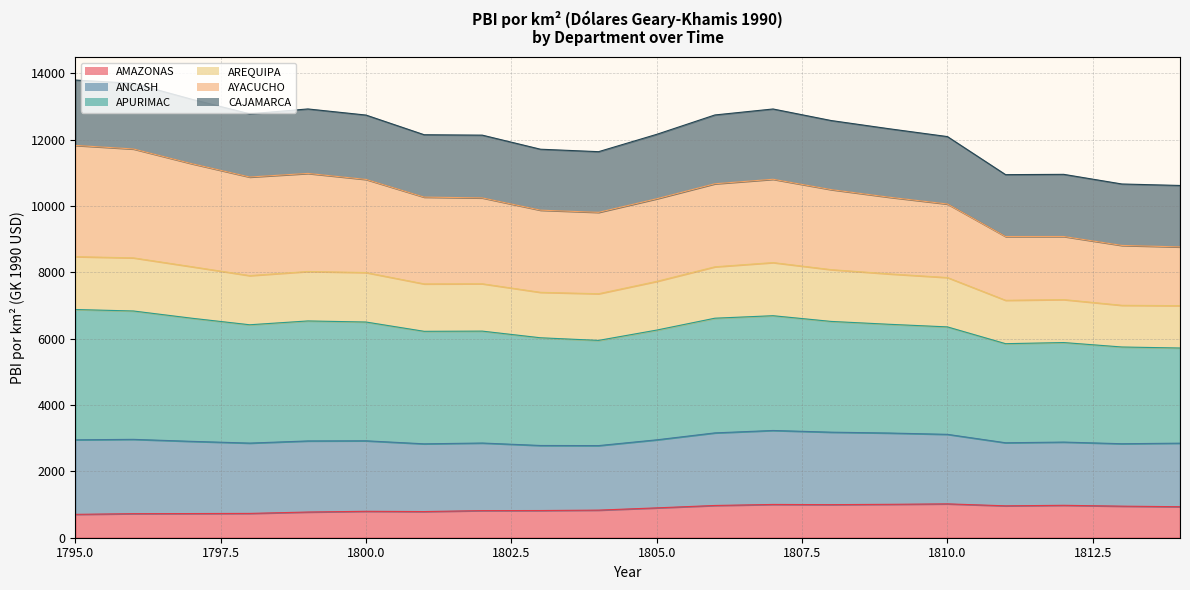

The value of AMAZONAS at 1810.0 is 474.3. True or false?

False